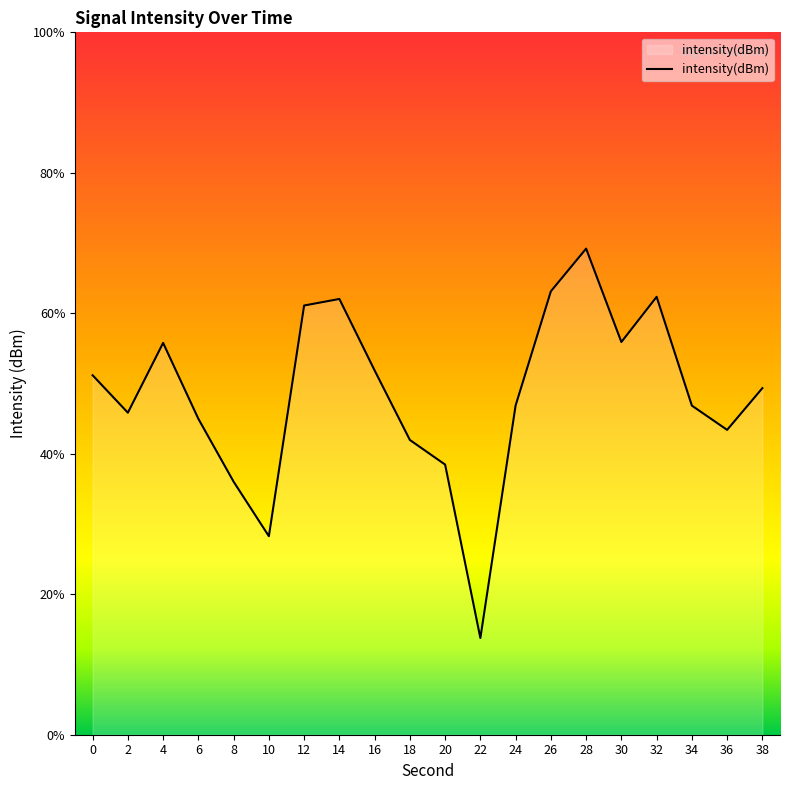

How many points are higher than both their immediate neighbors (excluding endpoints)?

4